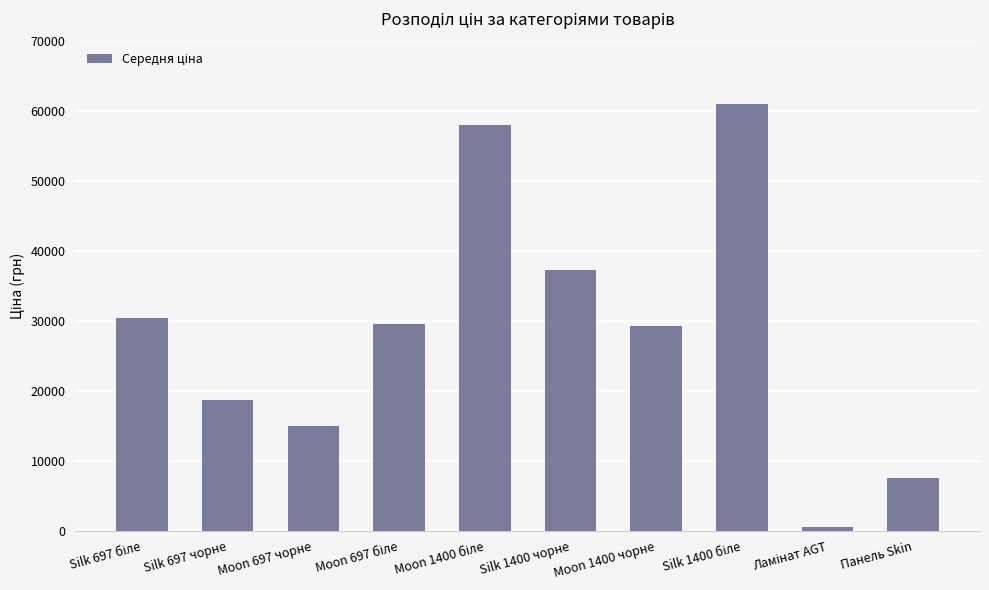

The value at Moon 1400 чорне is 29294.9. True or false?

True